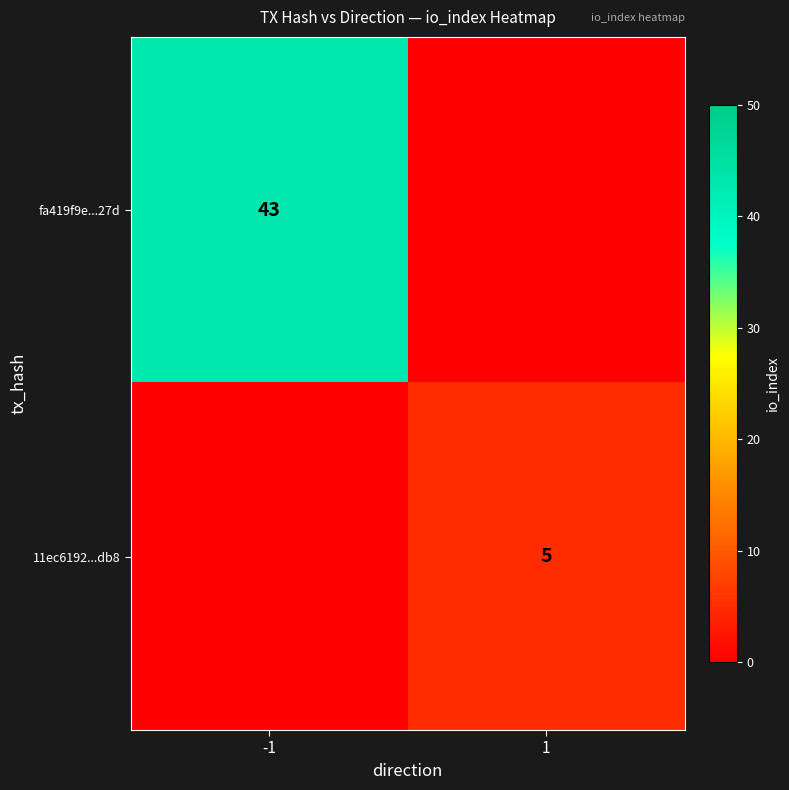

Is it true that 11ec6192...db8 equals 7 at 1?

False